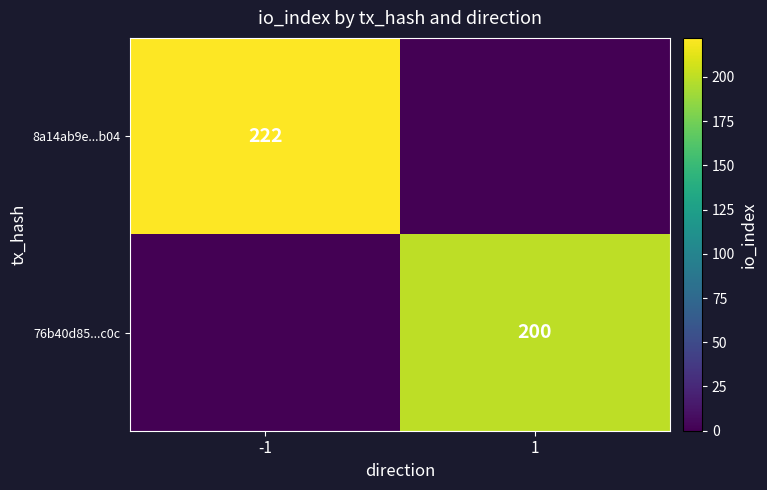

The 8a14ab9e...b04 series shows 294 at -1. True or false?

False